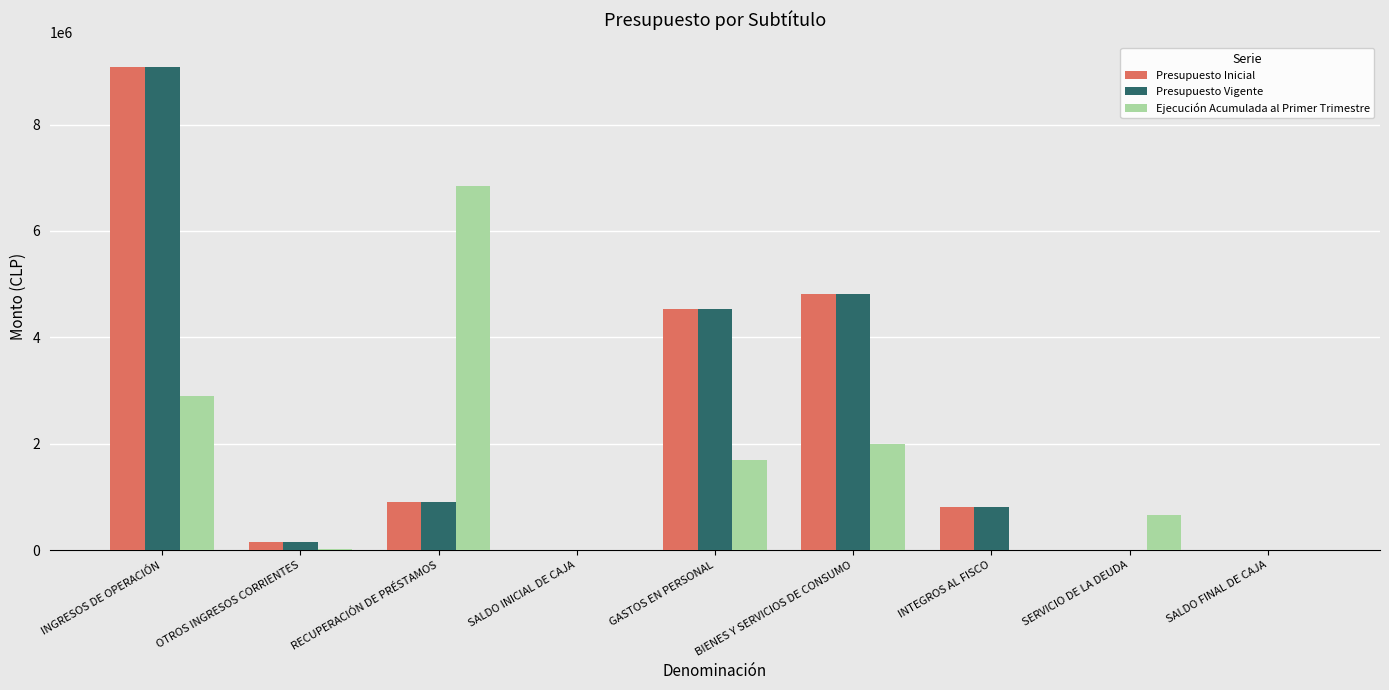

What is the approximate value of Ejecución Acumulada al Primer Trimestre at GASTOS EN PERSONAL?

1698210